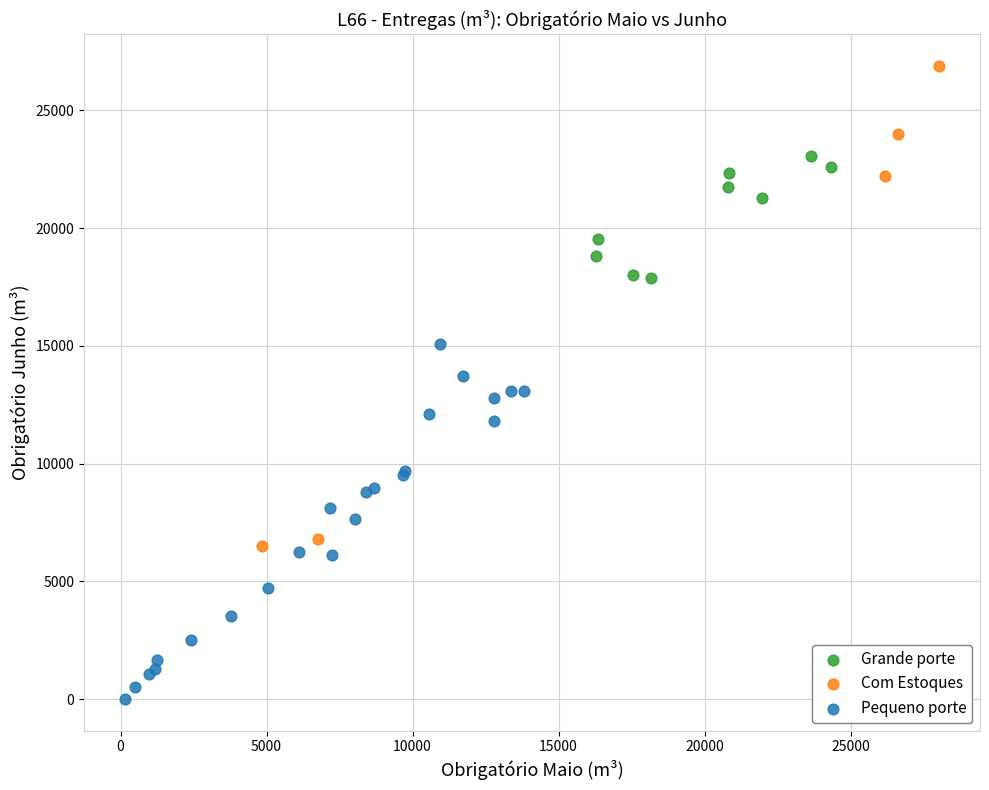

Which series has the largest Y range (max minus min)?

Com Estoques